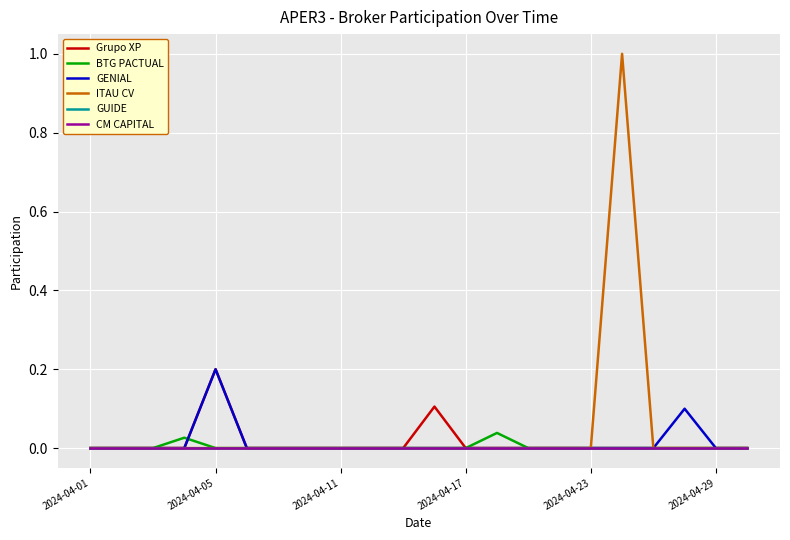

Does the chart display data point markers on the line(s)?

No